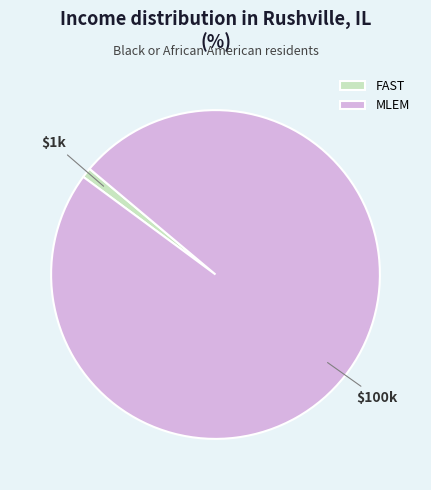

Which slice represents more than half of the pie?

MLEM